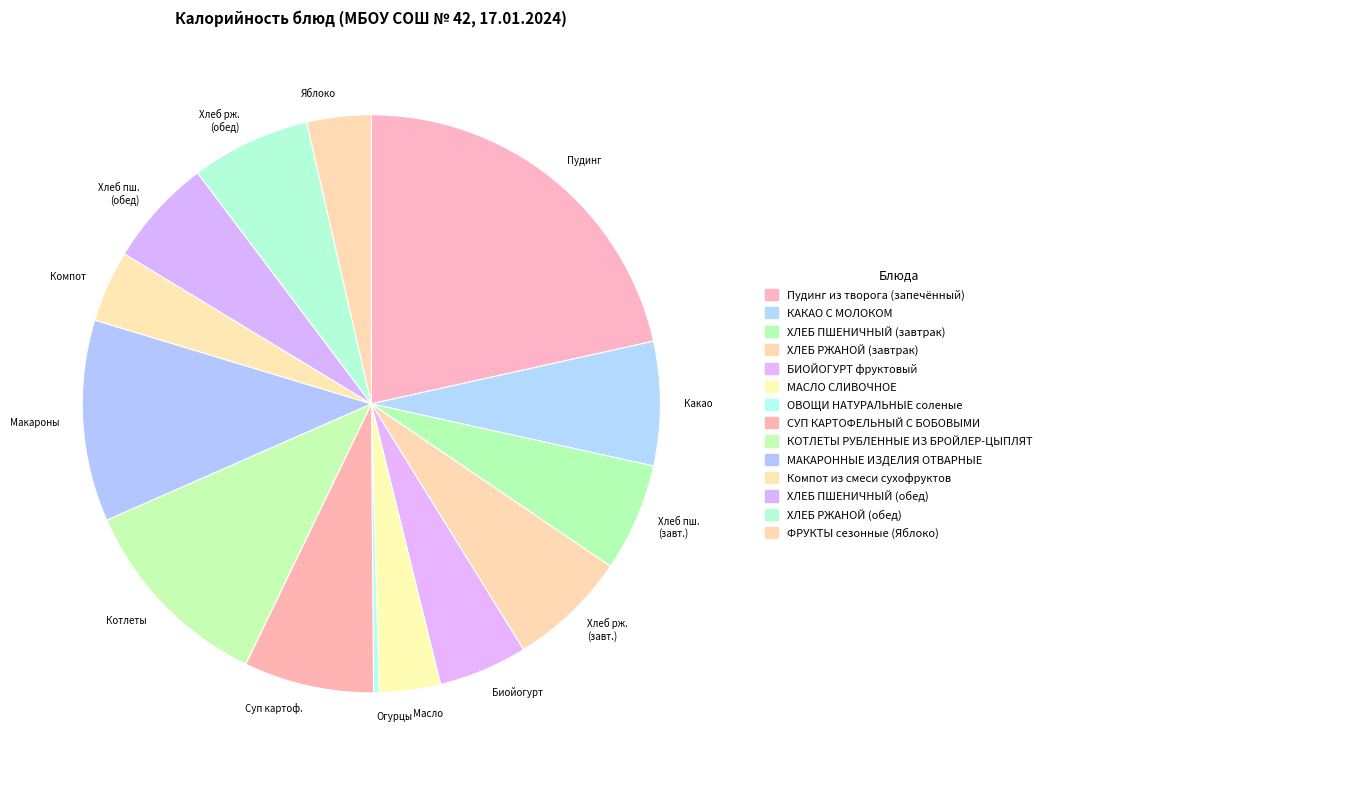

Count the number of slices in the pie.

14